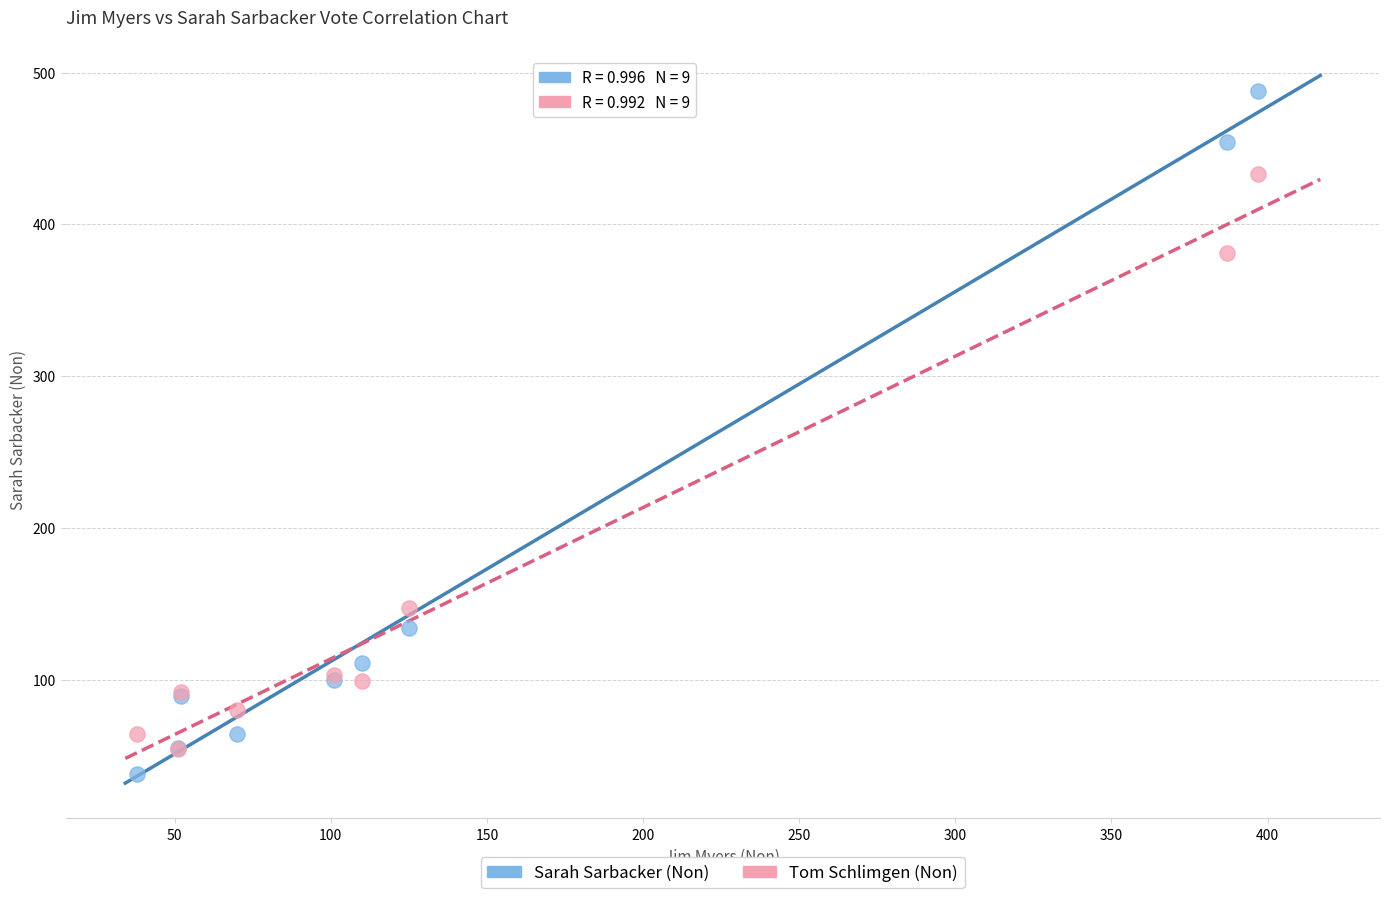

In the Tom Schlimgen (Non) series, what Y value is closest to 243?

147